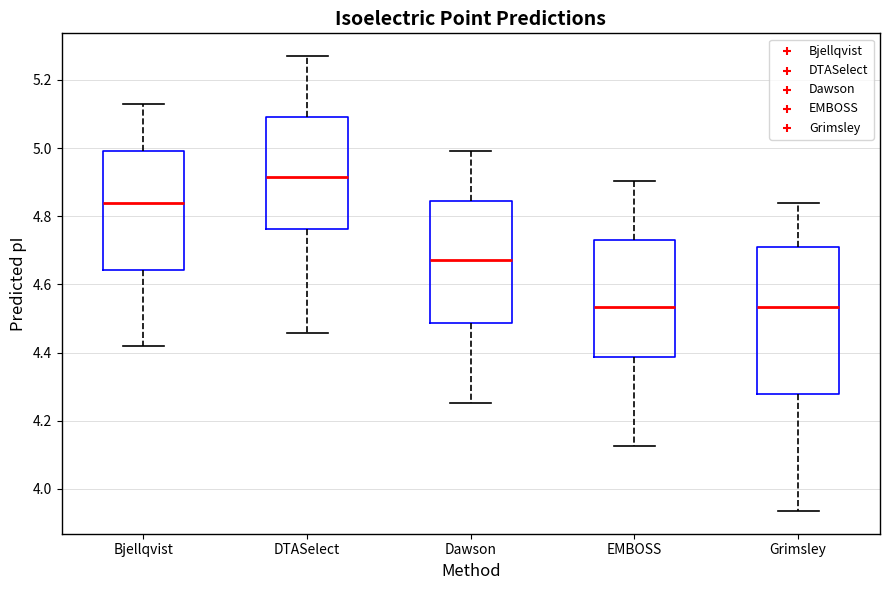

Which box is the tallest, from its lower edge to its upper edge?

Grimsley